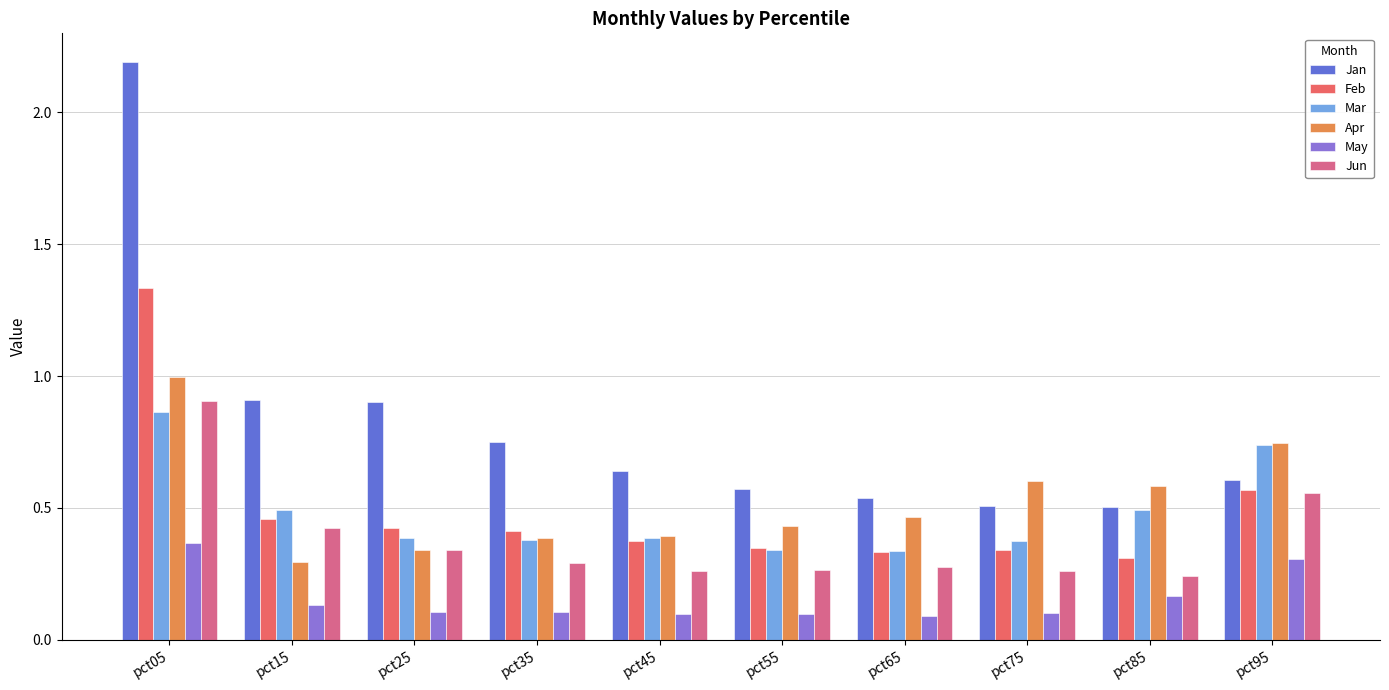

The value of May at pct05 is 0.1. True or false?

False